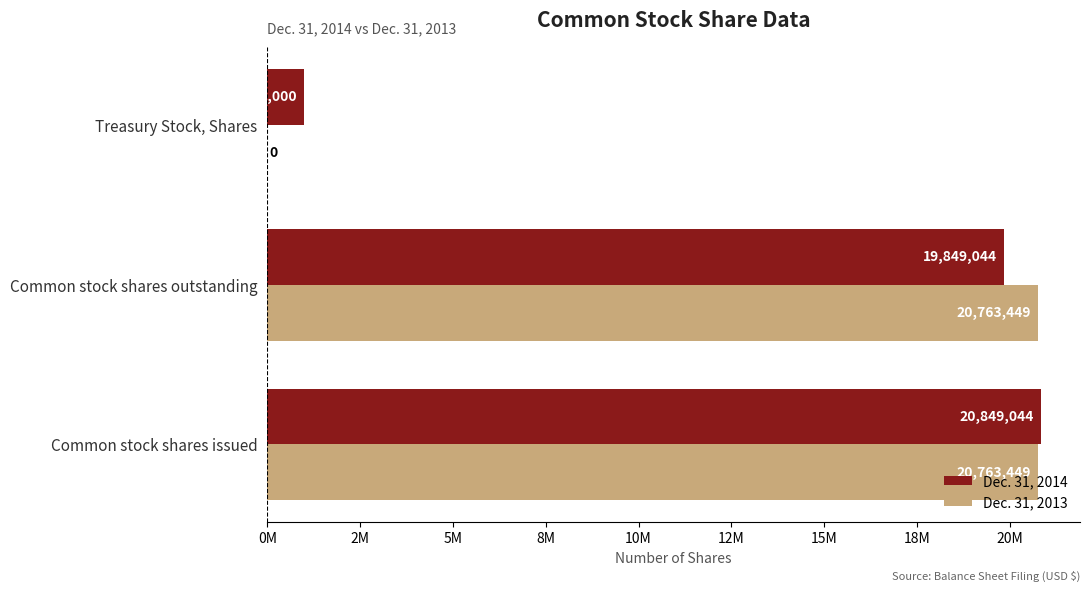

What are all the series names shown in the legend?

Dec. 31, 2014, Dec. 31, 2013